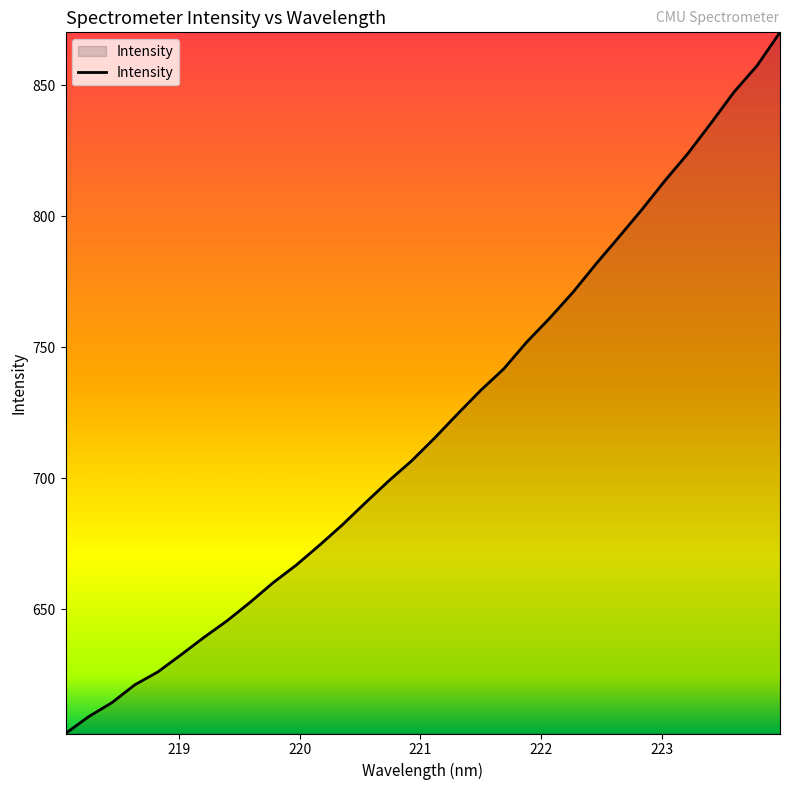

What is the difference between the second highest and minimum values?

254.9